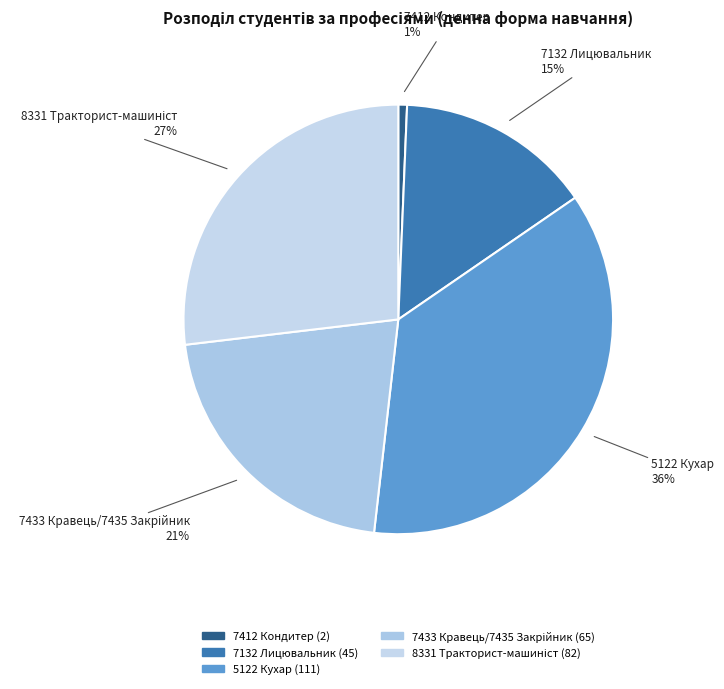

To the nearest percent, what percentage of the pie is 7132 Лицювальник?

15%